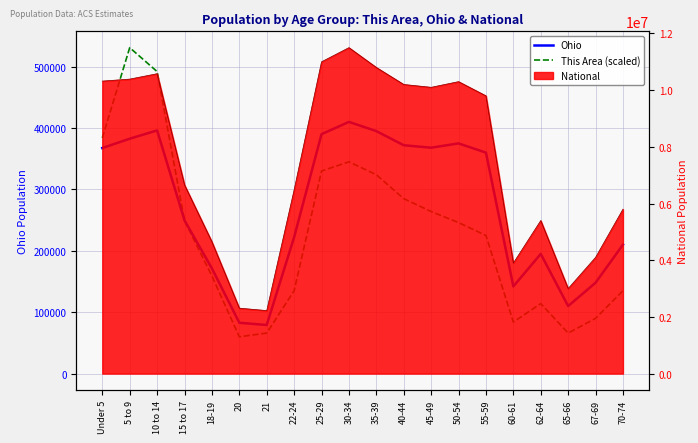

Is the value of This Area (scaled) at 21 greater than the value of Ohio at 55-59?

No